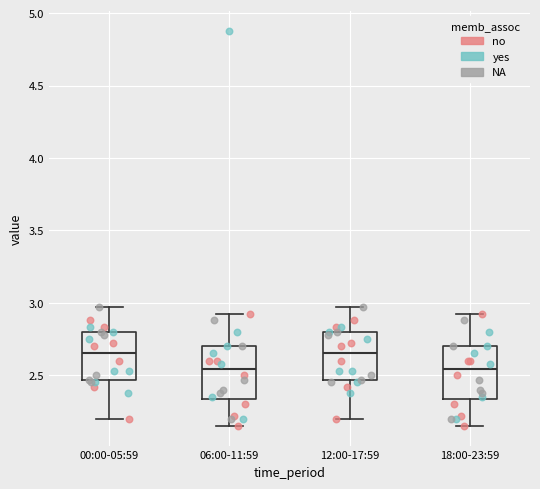

Where does the lower whisker of the box for 00:00-05:59 end on the y-axis? The values are not printed on the chart, so give them approximately, as read against the axis.

2.20